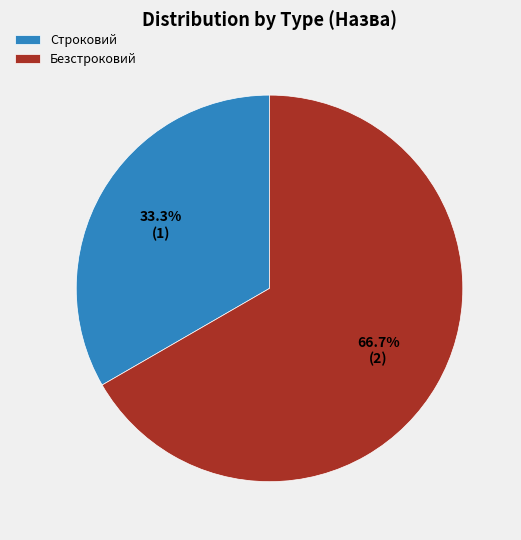

Does Строковий account for over 50% of the chart?

No